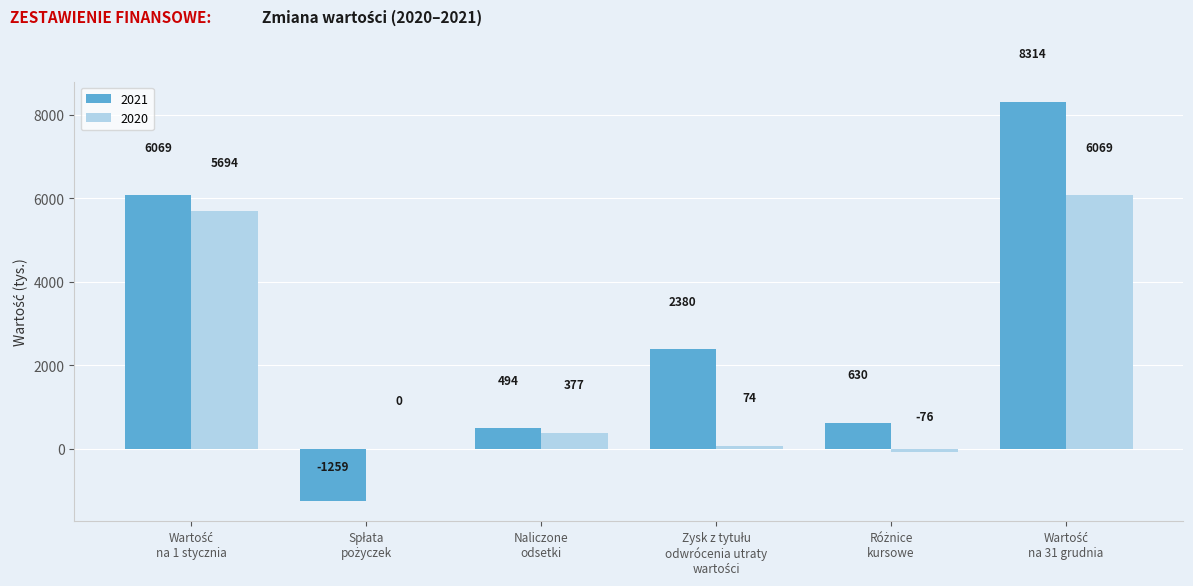

Which series has the largest total across all categories?

2021